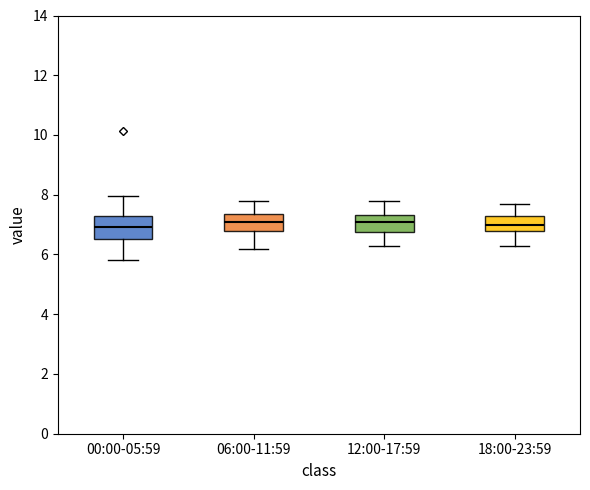

Where does the lower whisker of the box for 18:00-23:59 end on the y-axis? The values are not printed on the chart, so give them approximately, as read against the axis.

6.4